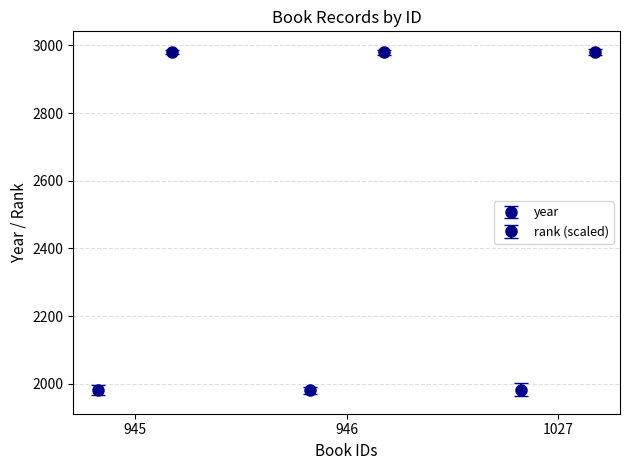

Count the values in the range 1981 to 1983.

3